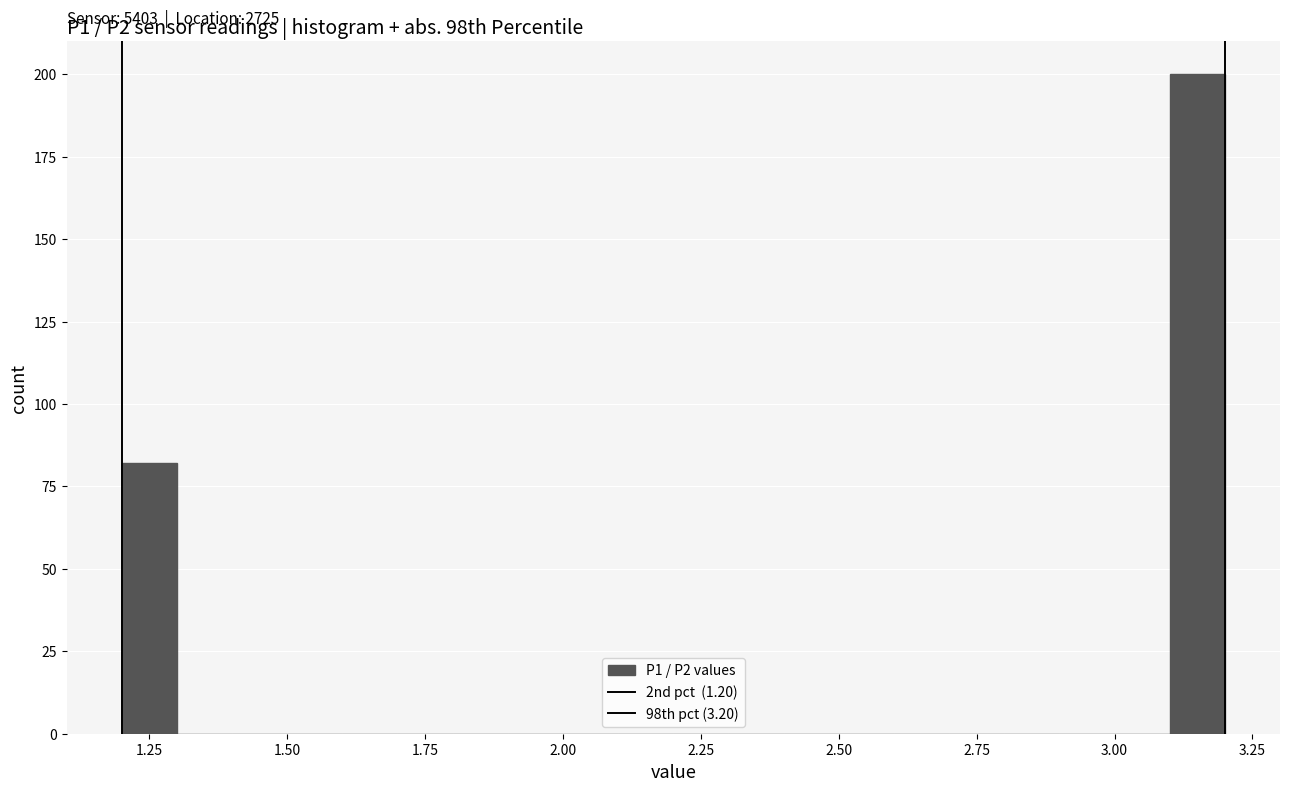

Read against the x-axis, roughly where is the centre of the tallest bar?

3.15